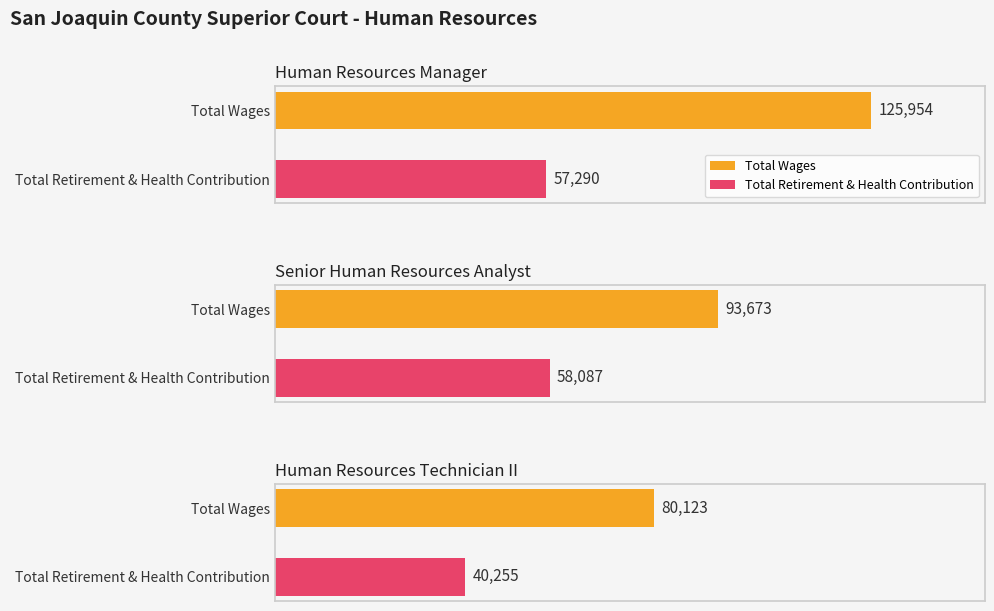

At which label does Total Wages reach its peak?

Human Resources Manager